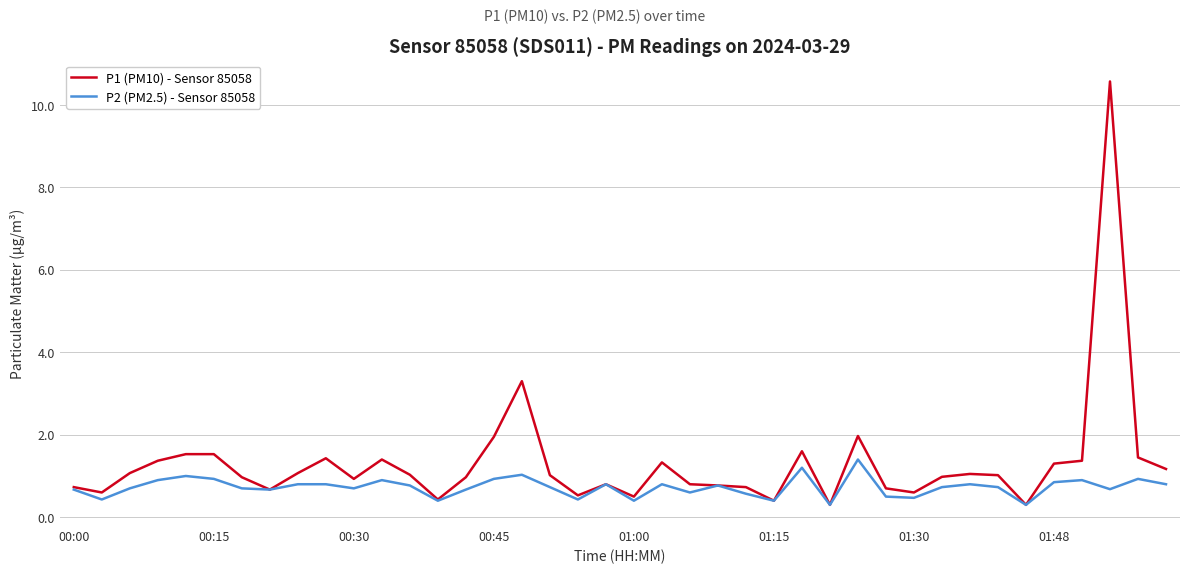

Which series has the largest total across all categories?

P1 (PM10) - Sensor 85058